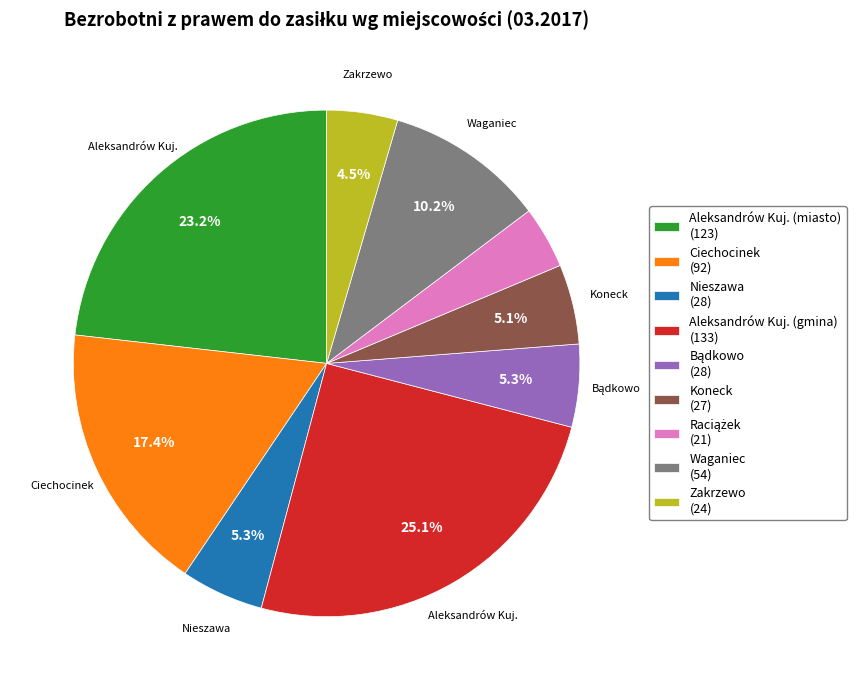

Which has a higher value, Aleksandrów Kuj. (gmina) (133) or Waganiec (54)?

Aleksandrów Kuj. (gmina) (133)